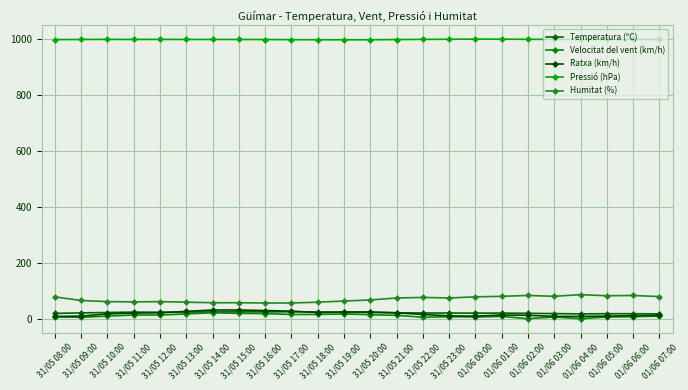

Rank the categories by Temperatura (ºC) value from lowest to highest.

01/06 04:00, 01/06 07:00, 01/06 05:00, 01/06 06:00, 01/06 03:00, 31/05 08:00, 01/06 02:00, 01/06 00:00, 01/06 01:00, 31/05 23:00, 31/05 22:00, 31/05 09:00, 31/05 21:00, 31/05 10:00, 31/05 20:00, 31/05 19:00, 31/05 12:00, 31/05 11:00, 31/05 13:00, 31/05 18:00, 31/05 14:00, 31/05 15:00, 31/05 16:00, 31/05 17:00